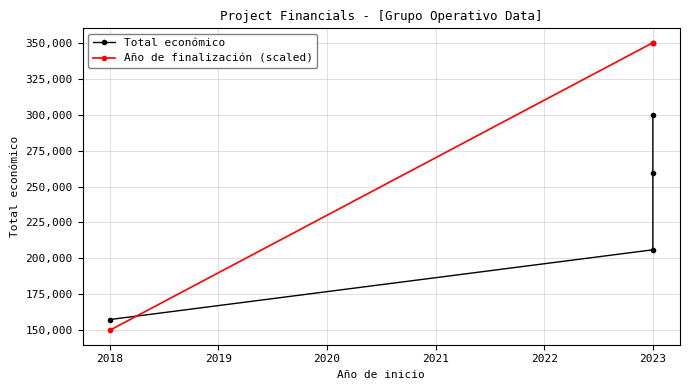

Is it true that Año de finalización (scaled) equals 467273 at 2023?

False